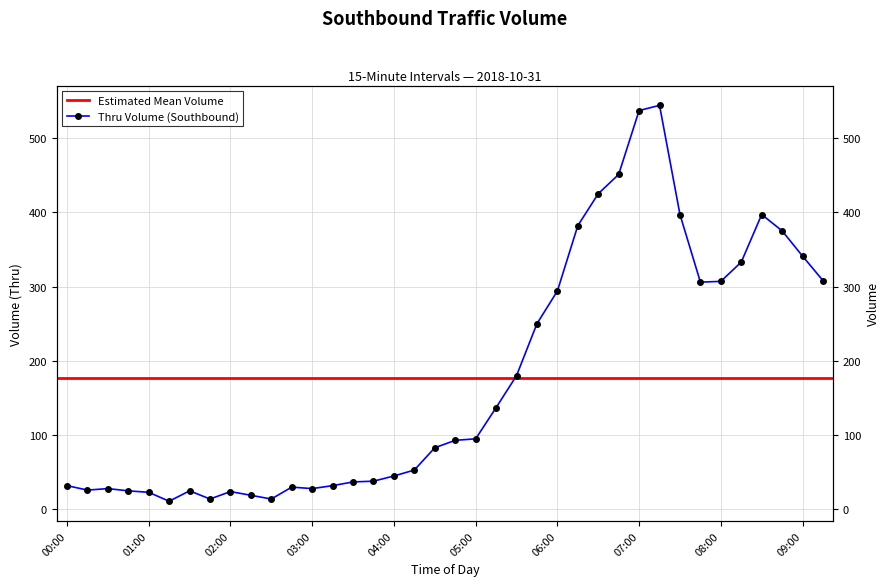

What is the maximum value shown in the chart?

544